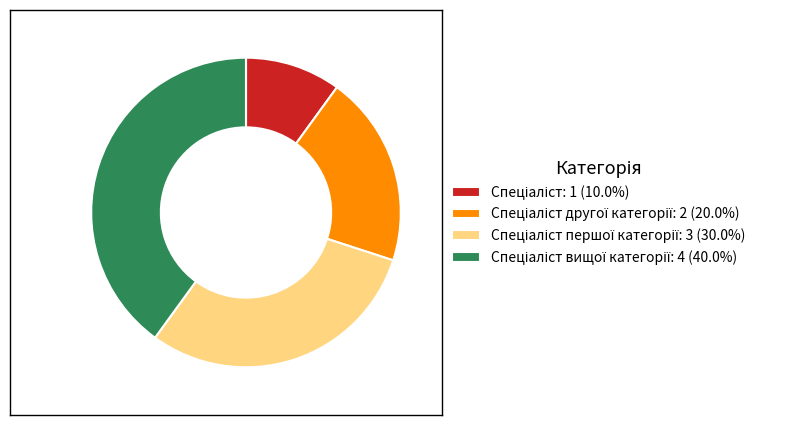

Does any single category account for the majority?

No